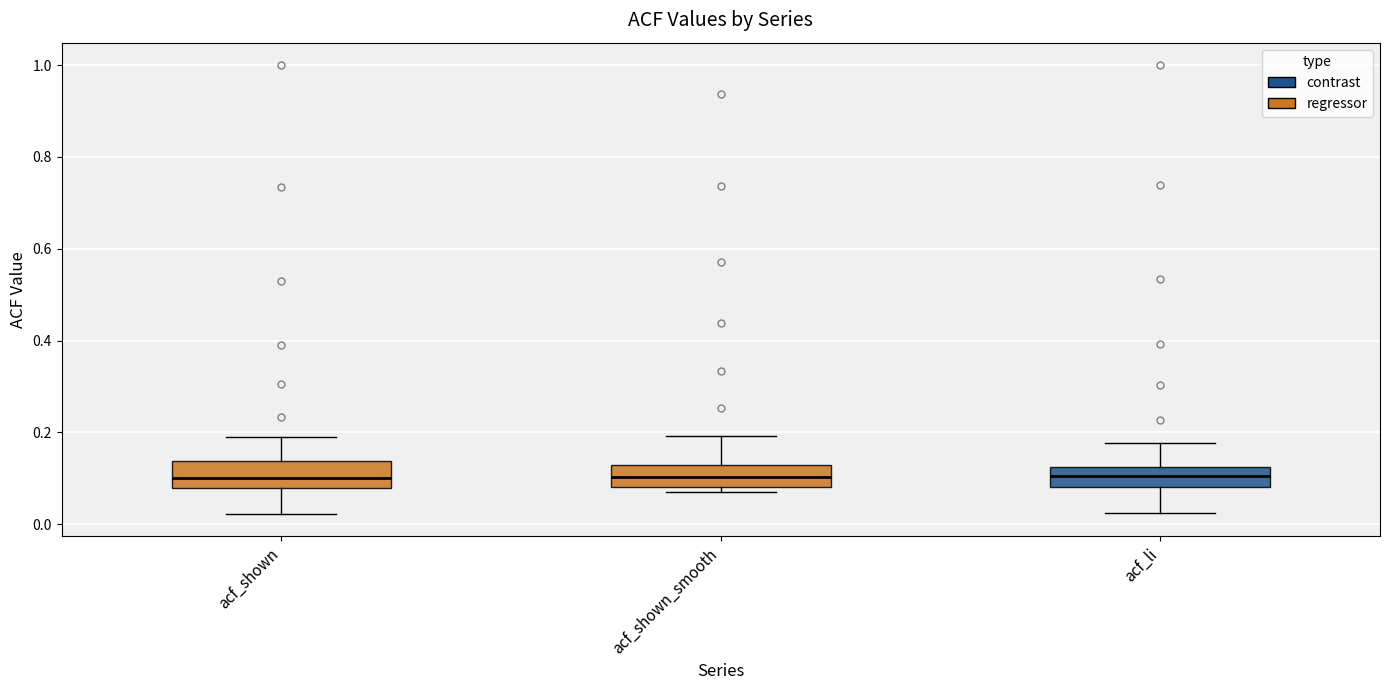

Reading left to right, transcribe this box plot: for each box, give where its median line is, the range the box spans, and where its two whiskers end, as read against the y-axis. The values are not printed on the chart, so give them approximately, as read against the axis.

acf_shown: median 0.10, box 0.08 to 0.14, whiskers 0.02 to 0.18
acf_shown_smooth: median 0.10, box 0.08 to 0.12, whiskers 0.08 (just below the box's lower edge) to 0.20
acf_li: median 0.10, box 0.08 to 0.12, whiskers 0.02 to 0.18